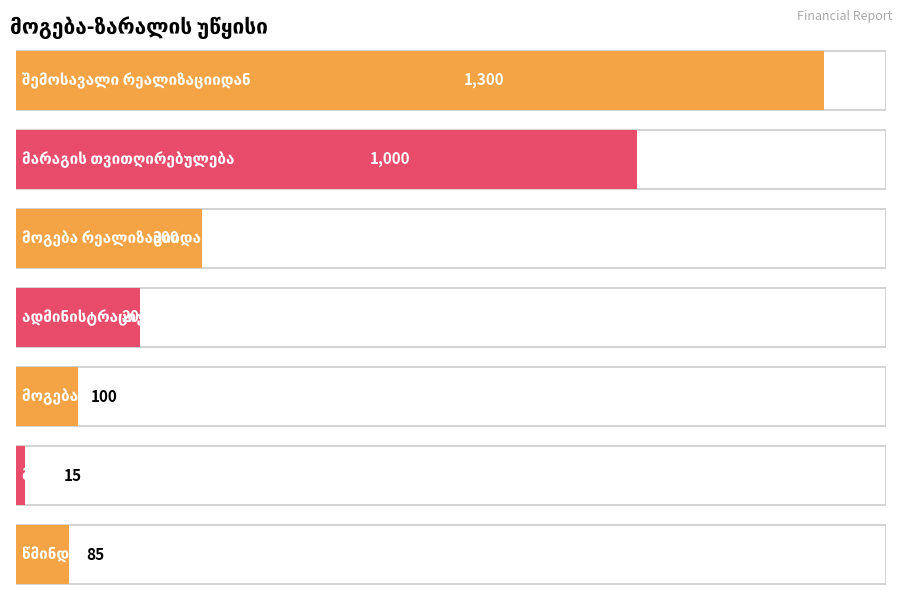

At which label does the data first exceed 200?

შემოსავალი რეალიზაციიდან